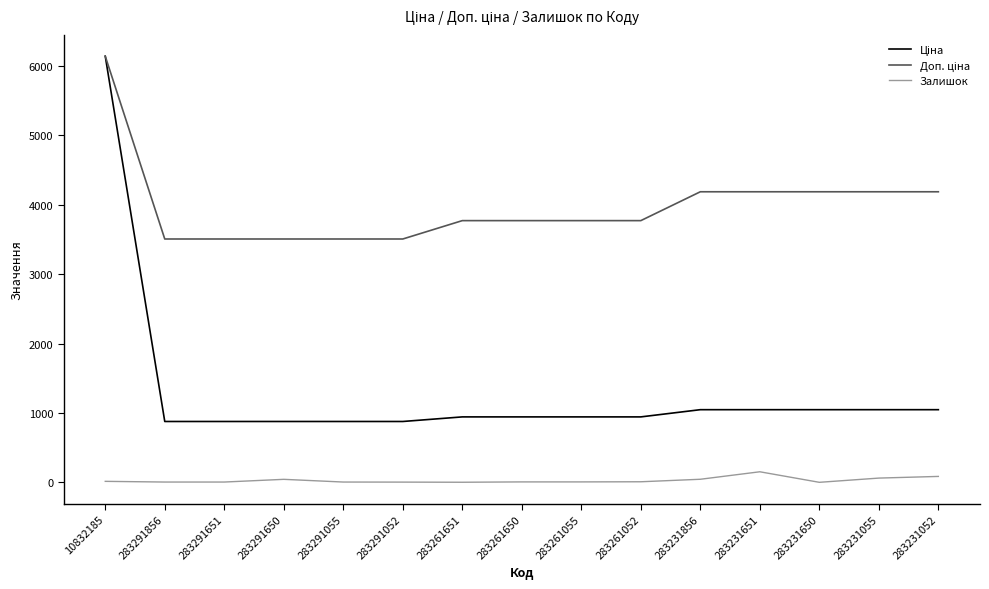

Which category has the highest value across all series?

10832185